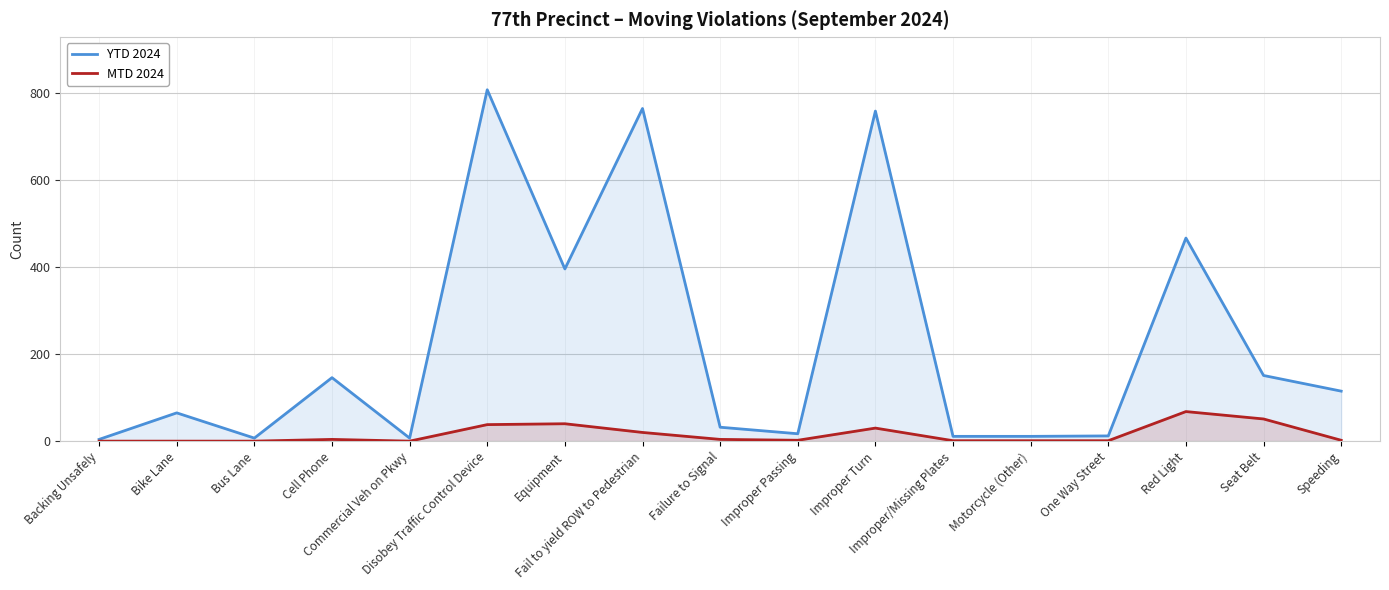

Is the value of MTD 2024 at Backing Unsafely greater than the value of YTD 2024 at Bike Lane?

No